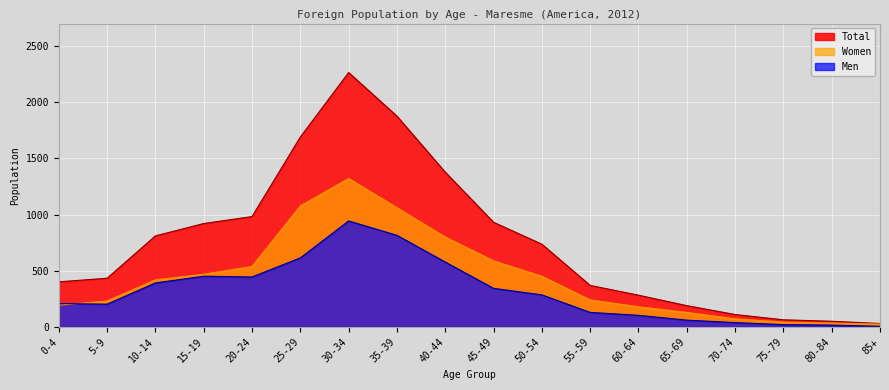

What are all the series names shown in the legend?

Total, Women, Men